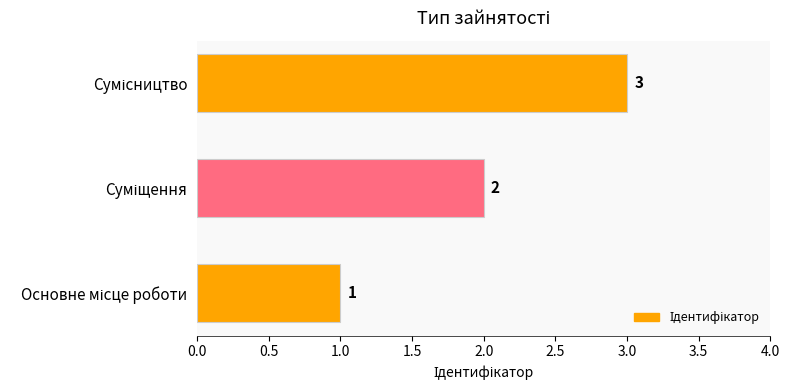

How many values are below 2?

1